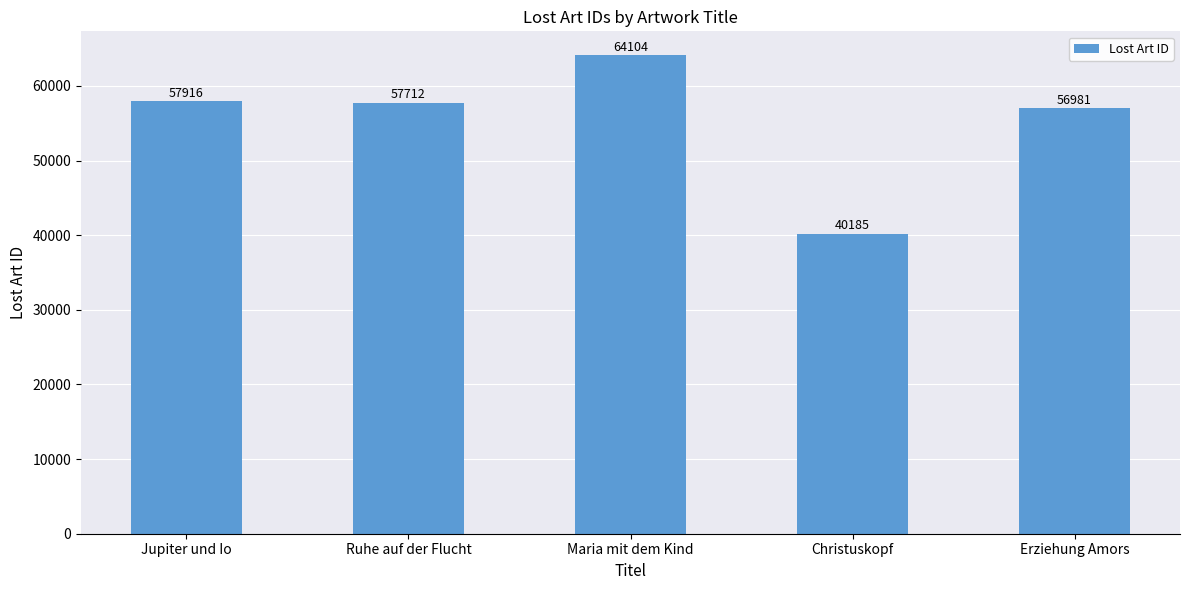

Reading left to right, extract all data points from this chart.

Jupiter und Io=57916	Ruhe auf der Flucht=57712	Maria mit dem Kind=64104	Christuskopf=40185	Erziehung Amors=56981